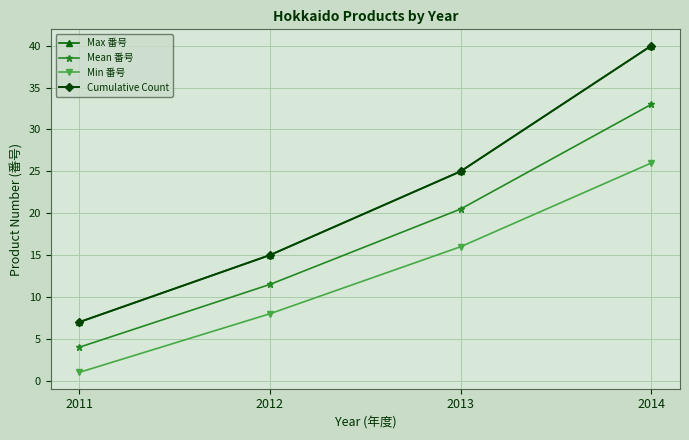

Is this an area chart (filled region under the line)?

No